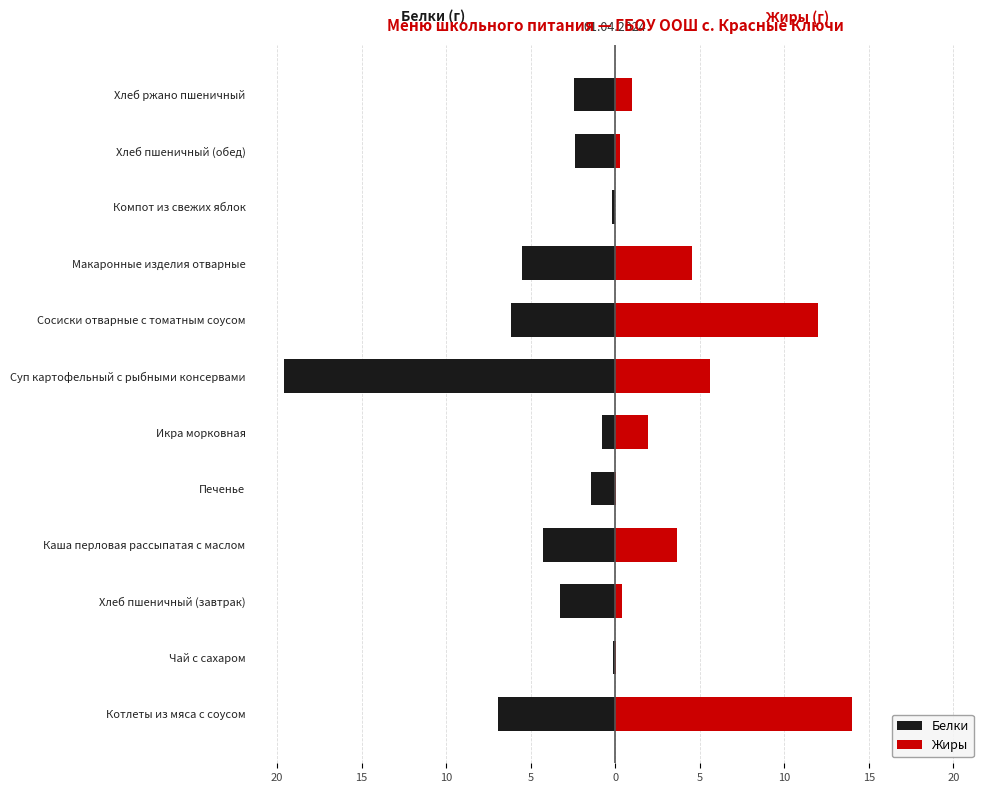

Is it true that Жиры equals 3.7 at 20?

False